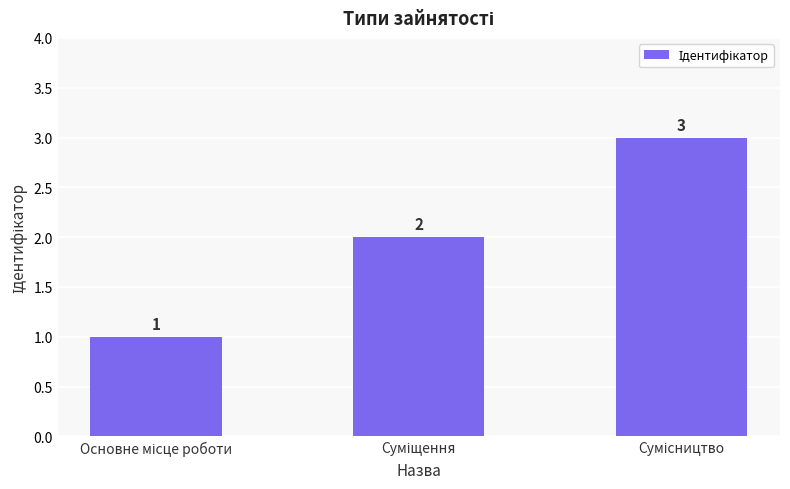

What is the value of the 3rd bar from the left?

3